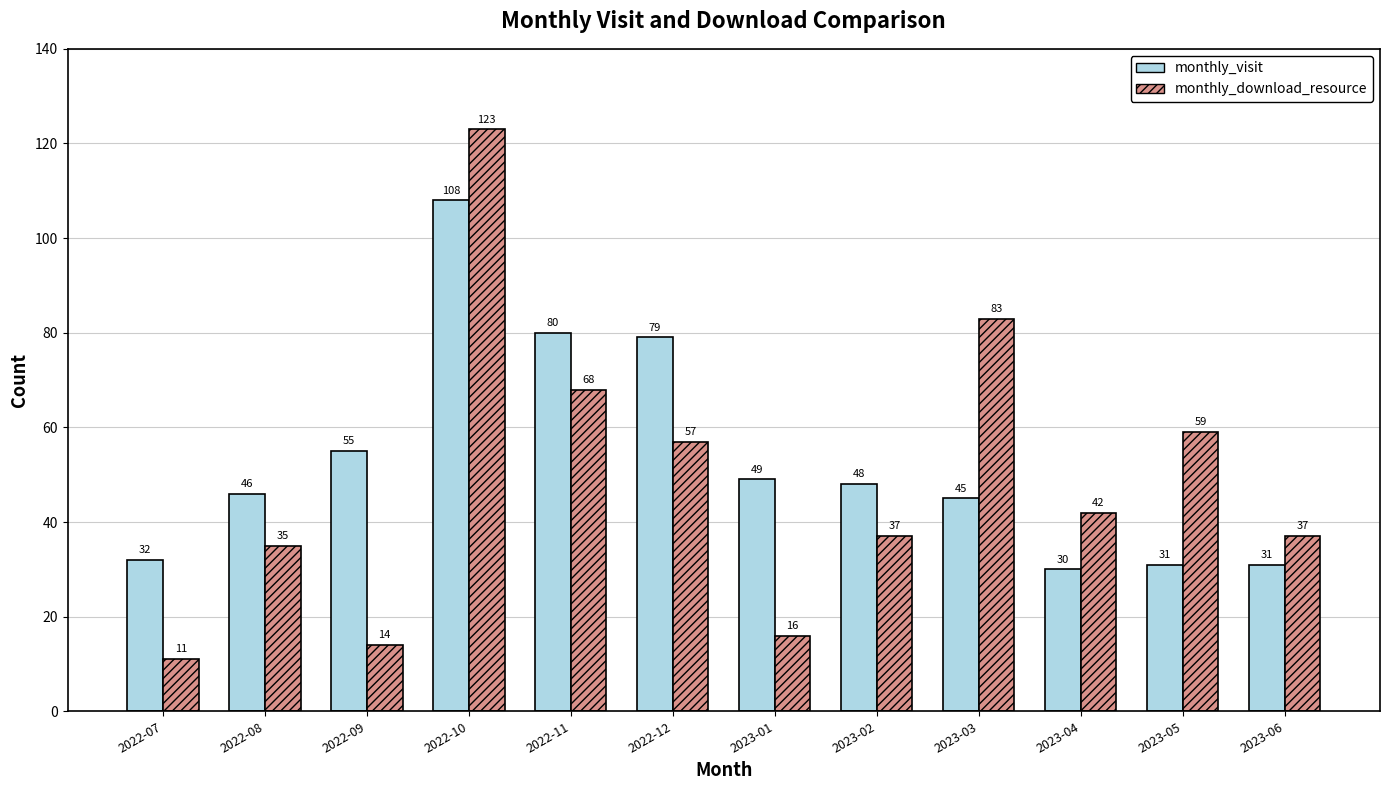

What is the sum of the monthly_download_resource values at 2023-02 and 2023-04?

79